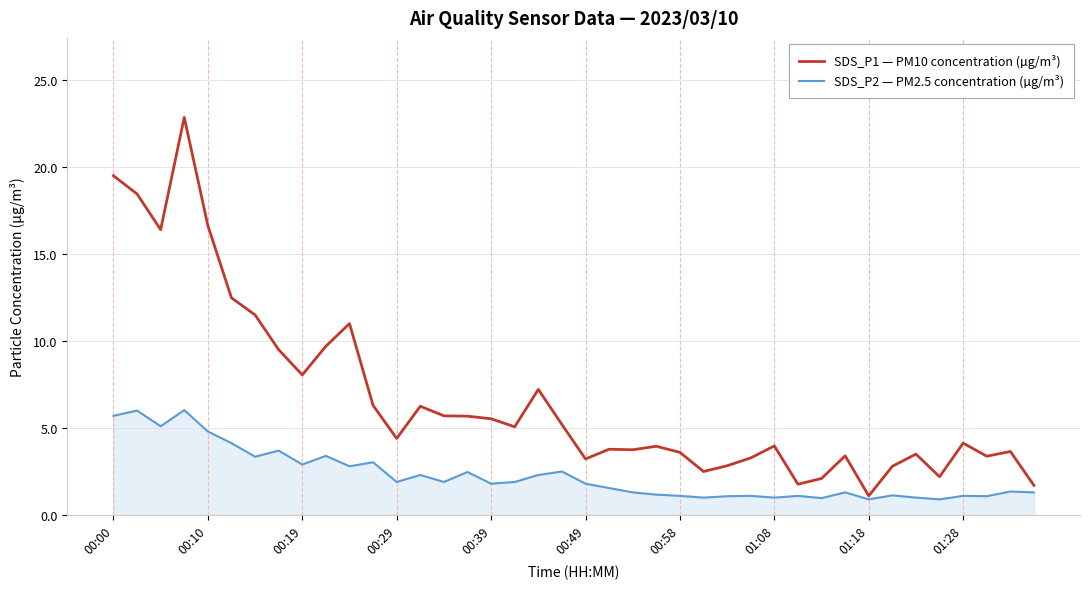

Which series has the widest spread of values?

SDS_P1 — PM10 concentration (µg/m³)